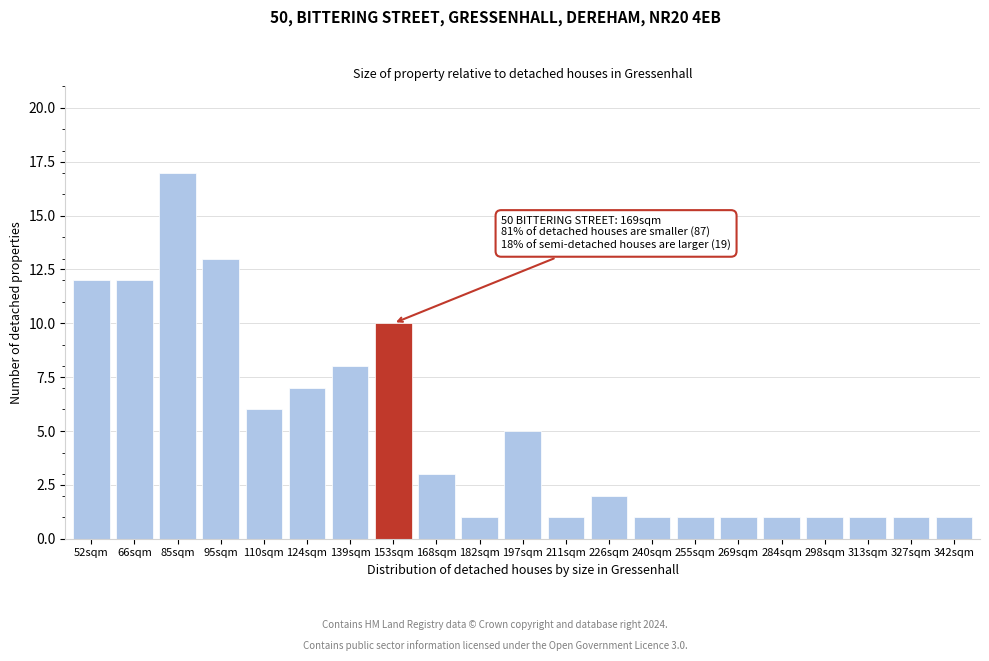

Reading right to left, what are all the values shown in this chart?

342sqm=1	327sqm=1	313sqm=1	298sqm=1	284sqm=1	269sqm=1	255sqm=1	240sqm=1	226sqm=2	211sqm=1	197sqm=5	182sqm=1	168sqm=3	153sqm=10	139sqm=8	124sqm=7	110sqm=6	95sqm=13	85sqm=17	66sqm=12	52sqm=12